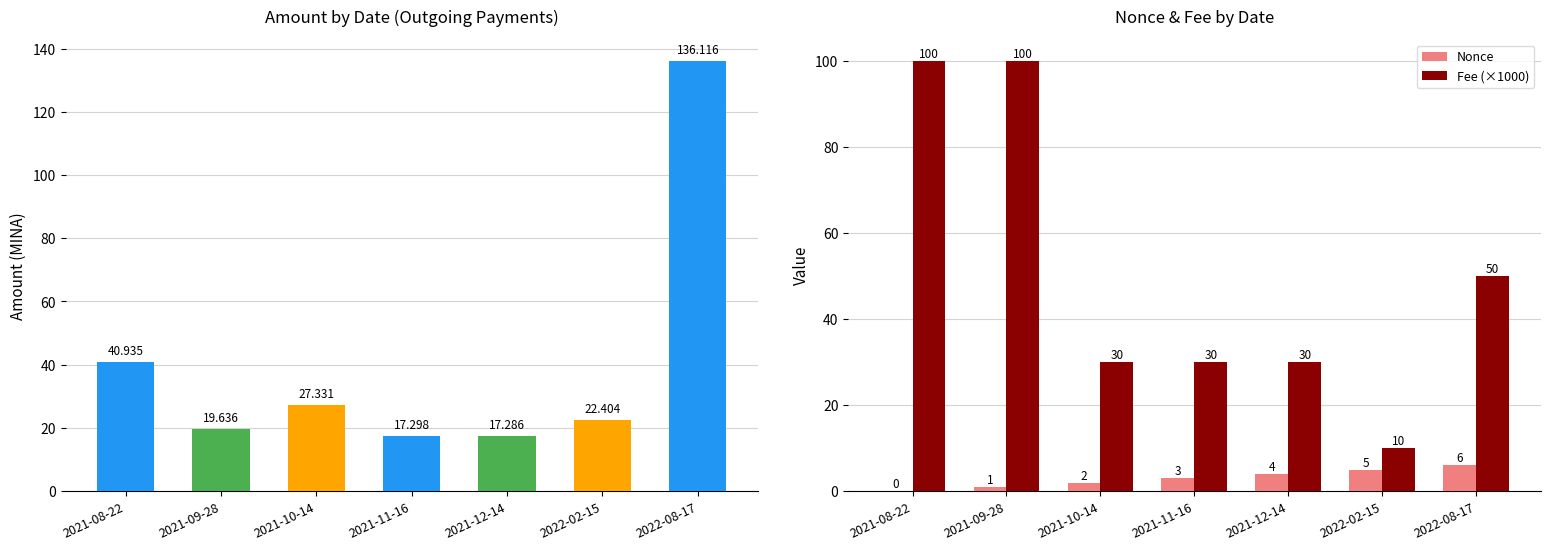

Rank the series by their maximum value, from lowest to highest.

Nonce, Fee (×1000), Amount